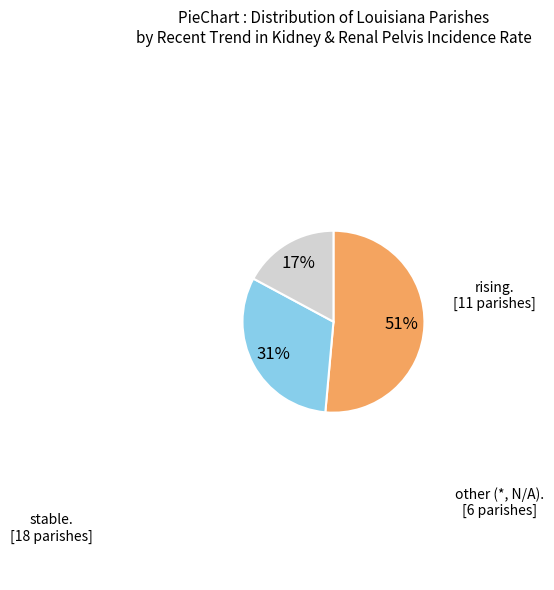

To the nearest percent, what is the difference between the largest and smallest slice percentages?

34%